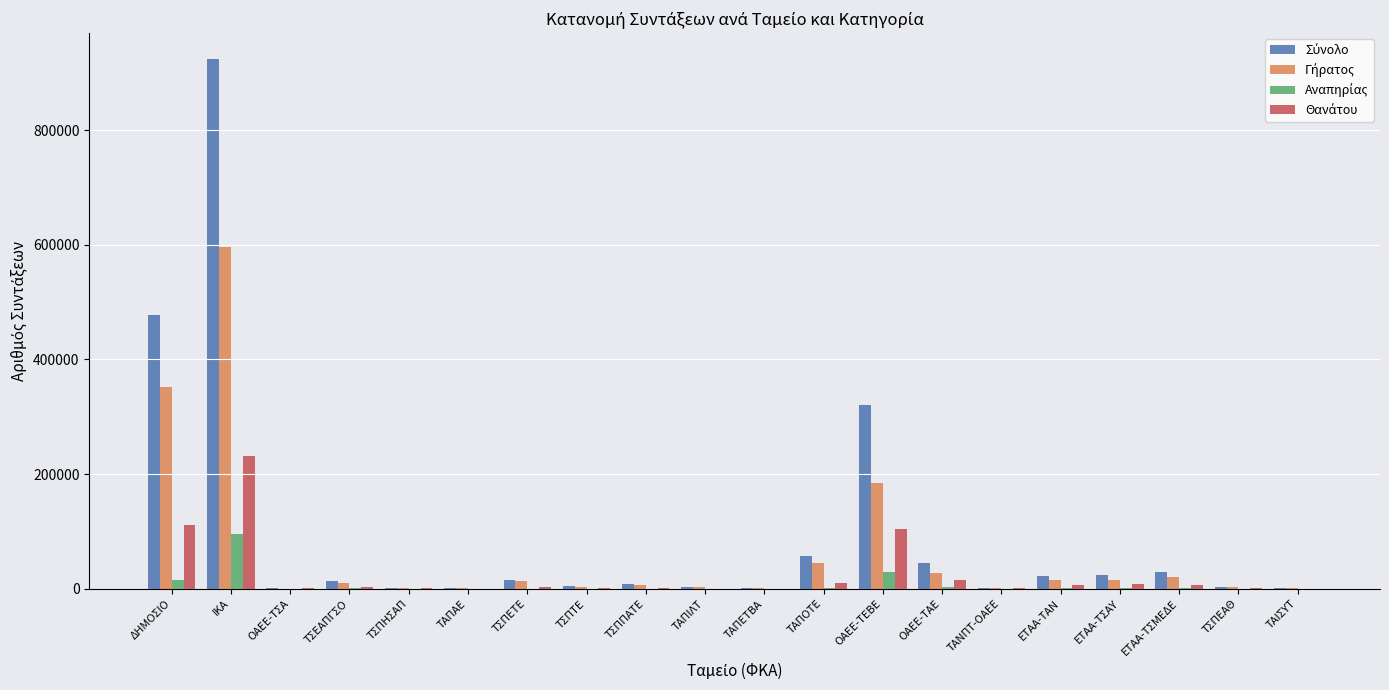

At which category is the sum across all series the highest?

ΙΚΑ